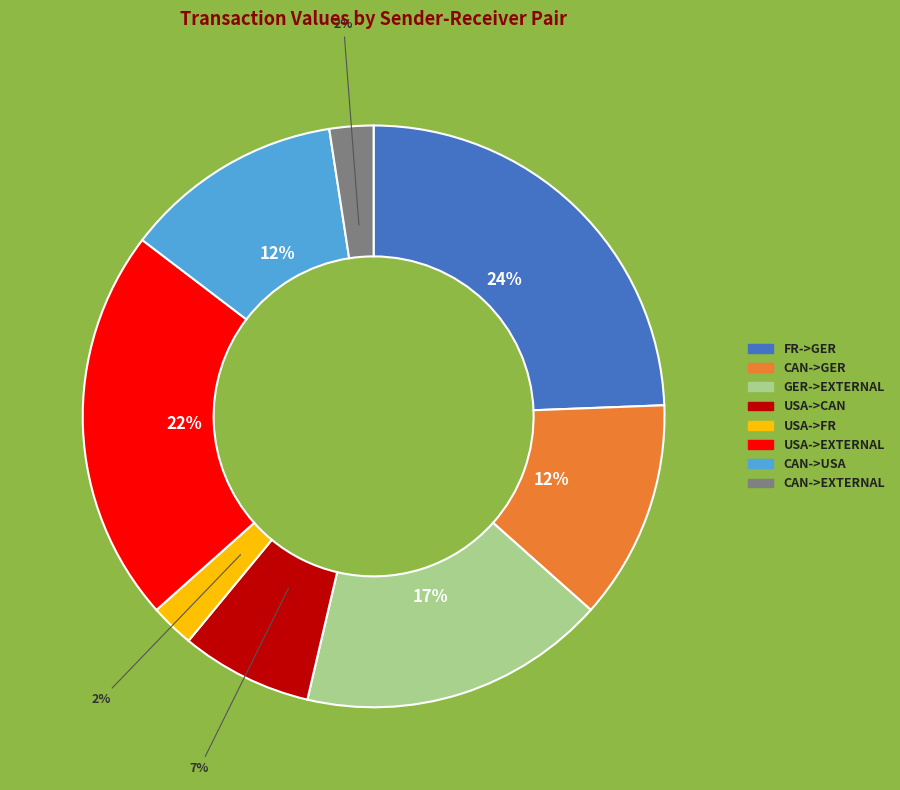

True or false: USA->CAN accounts for 7% of the total.

True